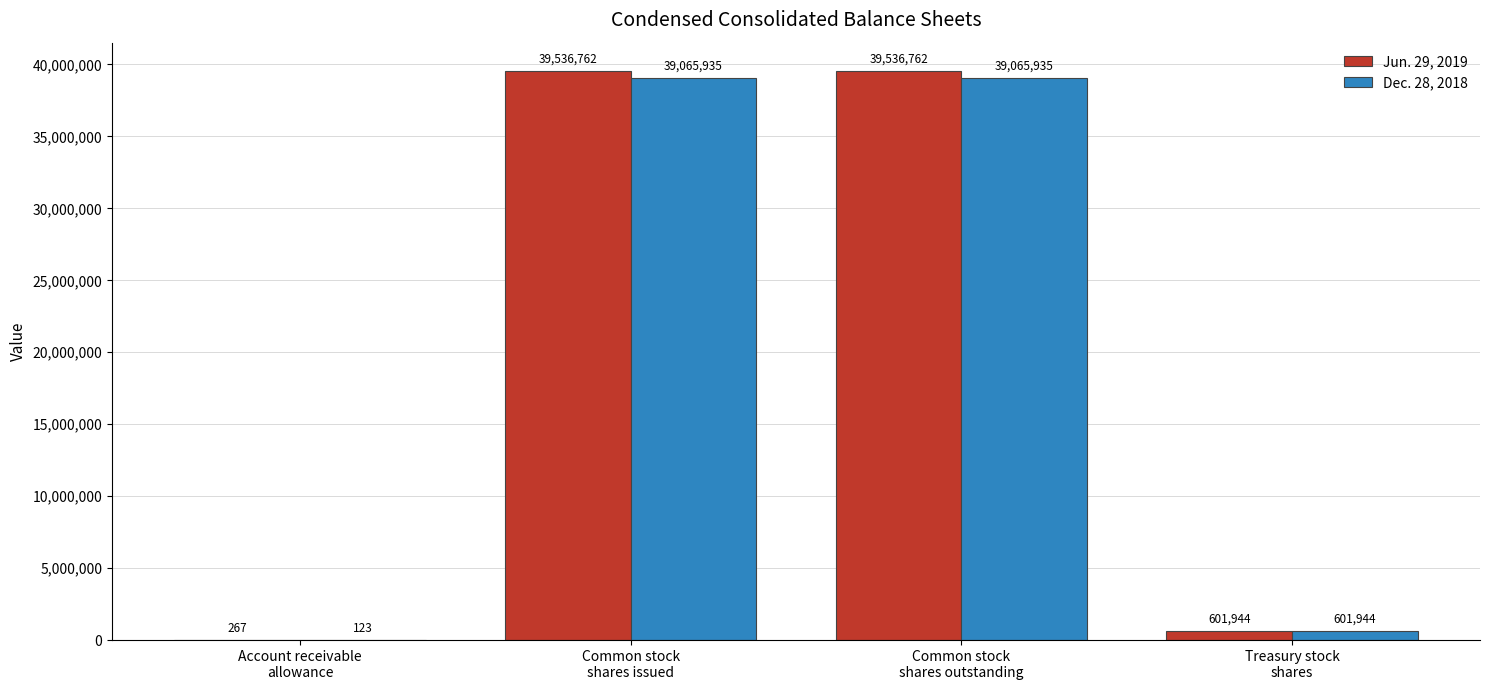

What is the maximum value for Jun. 29, 2019?

39536762